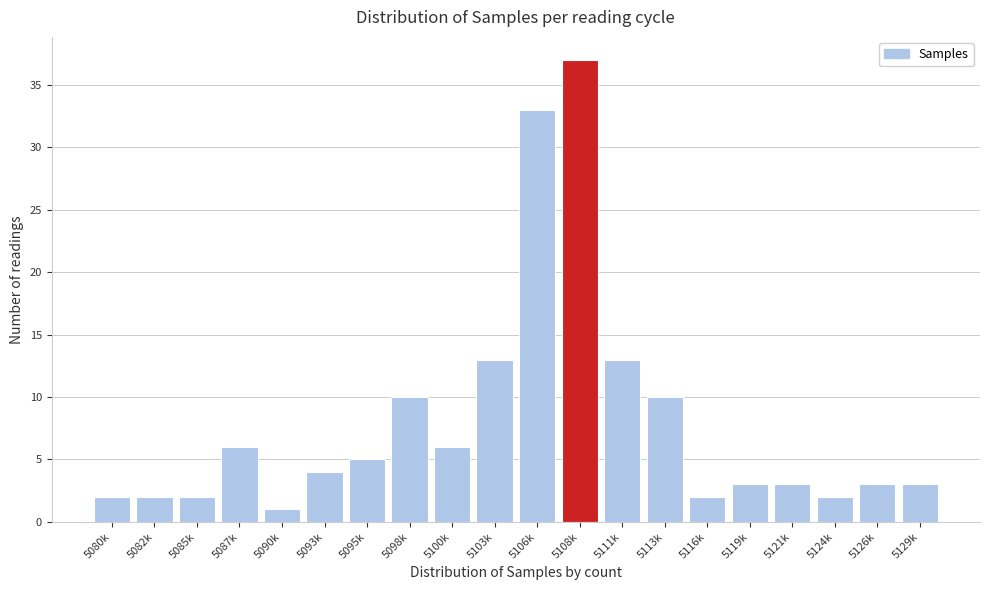

Reading left to right, extract all data points from this chart.

2	2	2	6	1	4	5	10	6	13	33	37	13	10	2	3	3	2	3	3